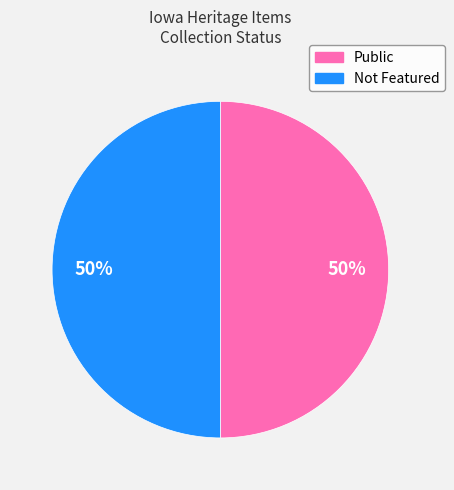

To the nearest percent, what is the average slice percentage?

50%